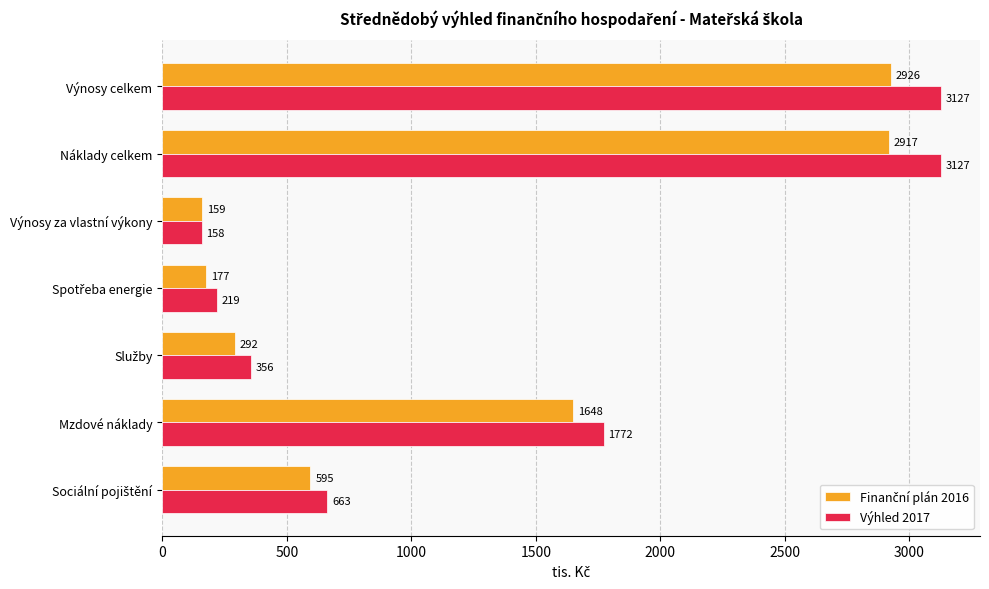

What is the smallest value displayed?

158